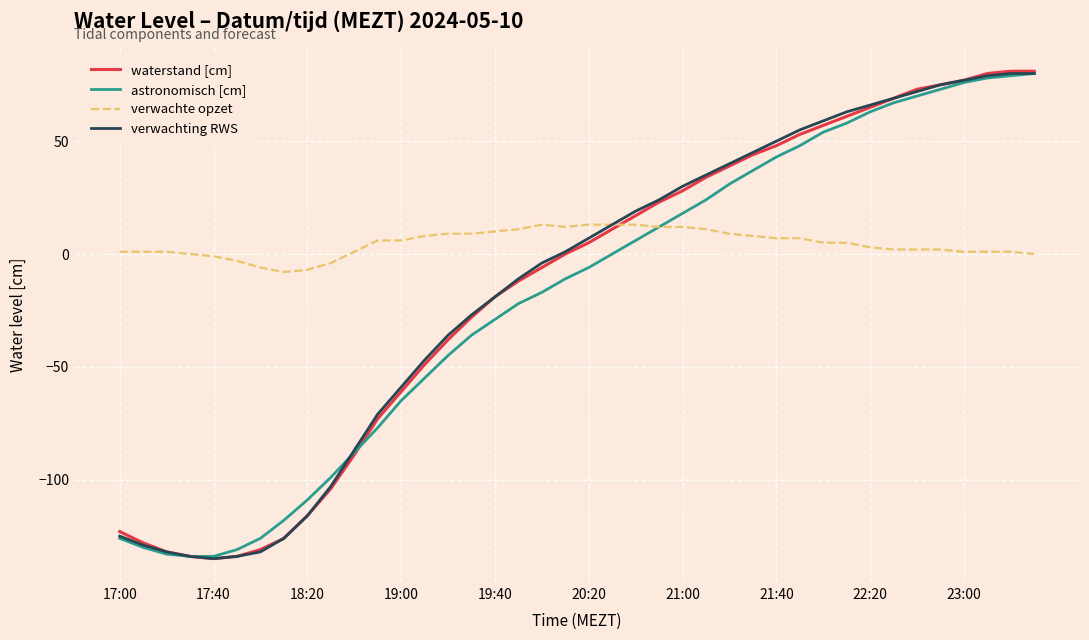

What is the maximum value shown in the chart?

81